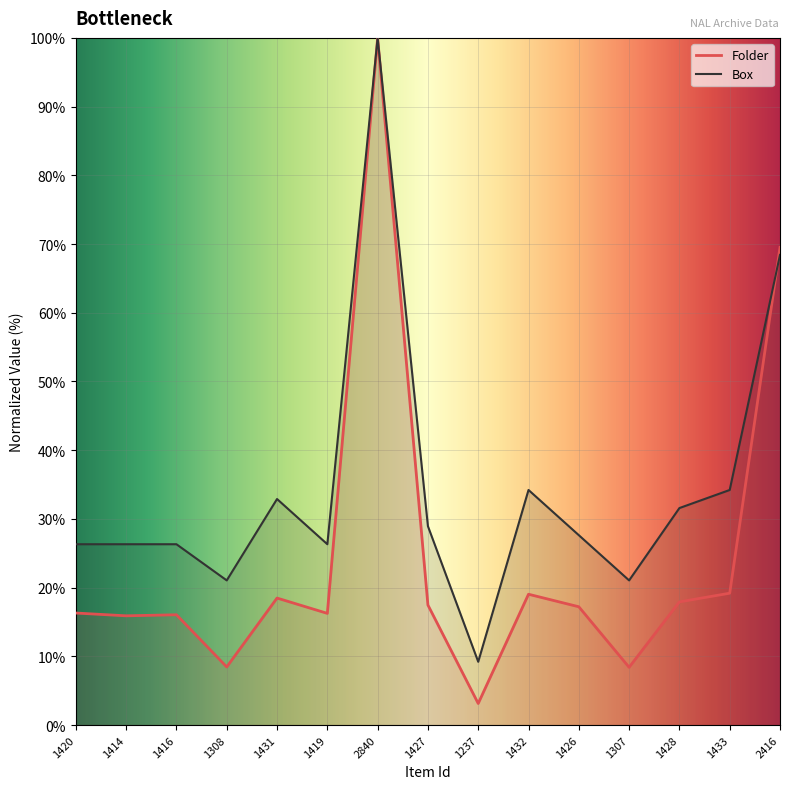

True or false: Folder has a value of 17.2 at 1426.

True